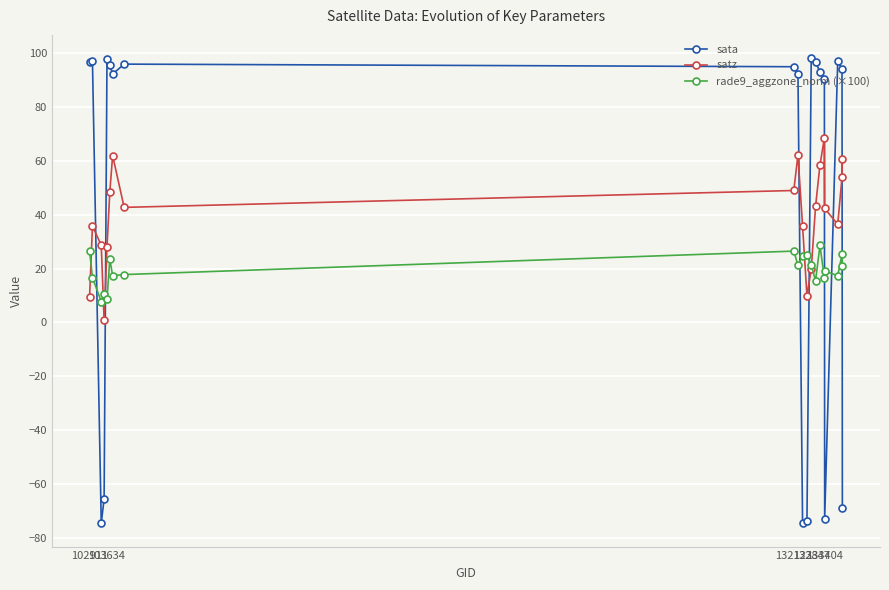

What is the value of the satz point at the 3rd from the left?

28.7